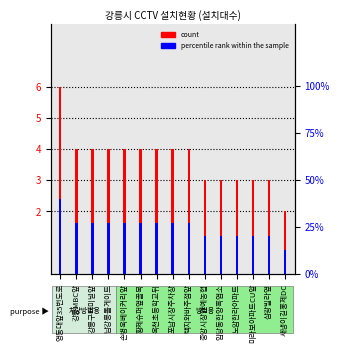

At how many categories does at least one series exceed 35?

1